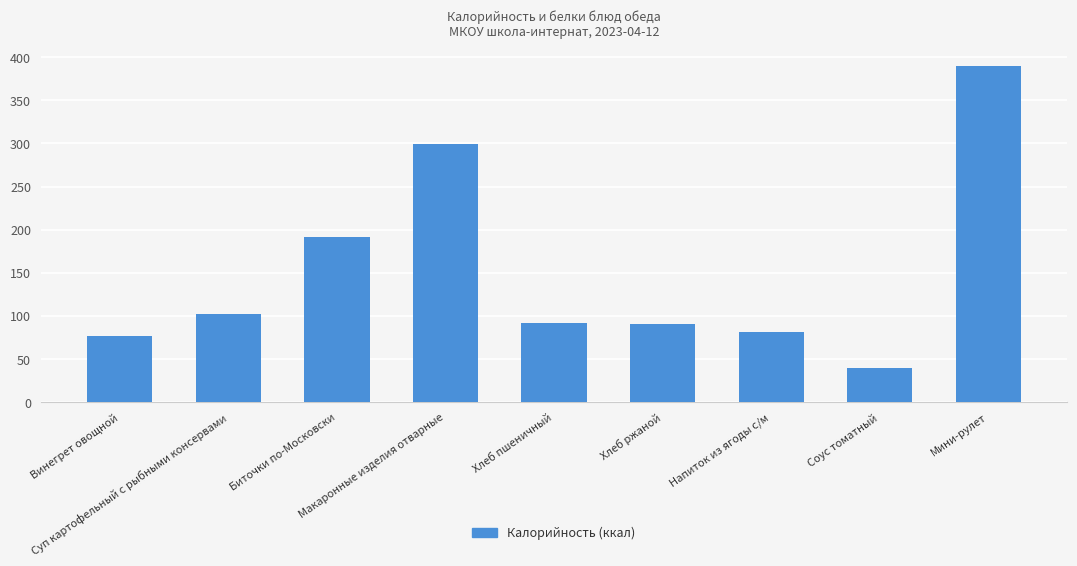

Between Соус томатный and Мини-рулет, which is larger?

Мини-рулет